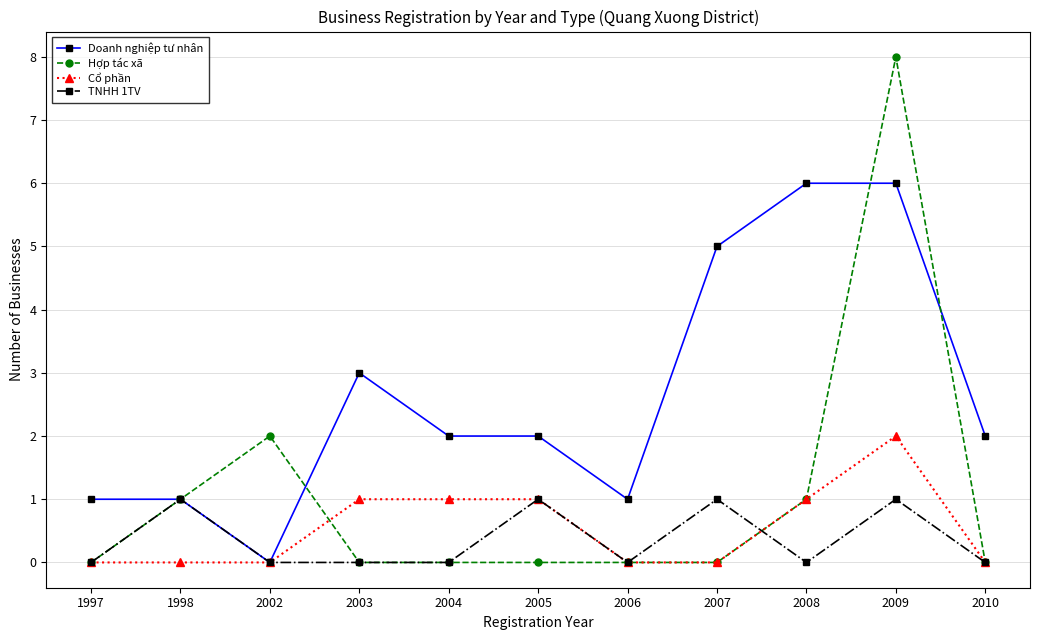

What is the total value across all series at 2003?

4